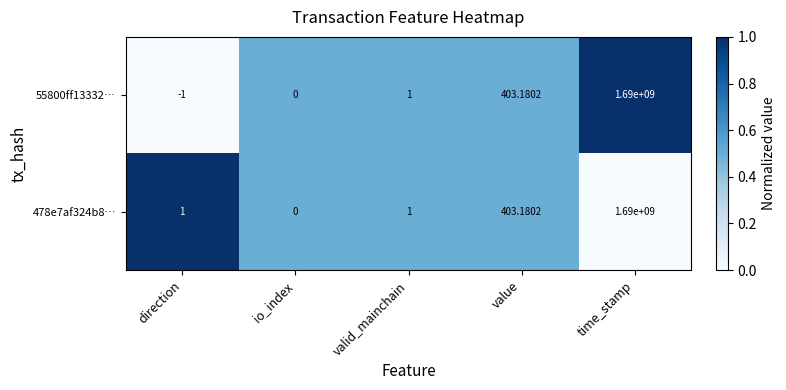

How many values in 55800ff13332… are below zero?

1